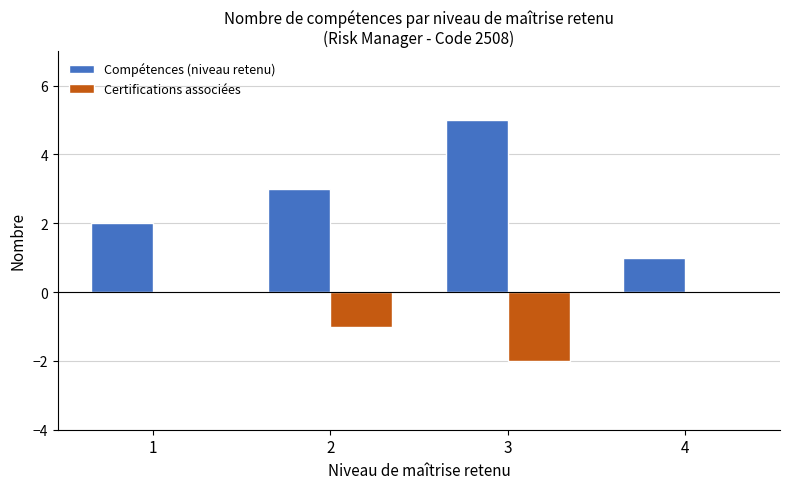

At which category is the sum across all series the highest?

3